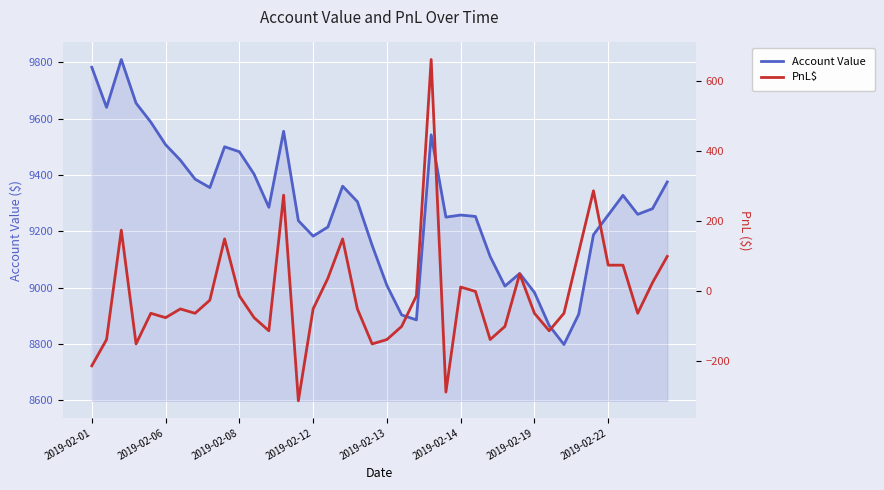

What position from the left is 21?

22